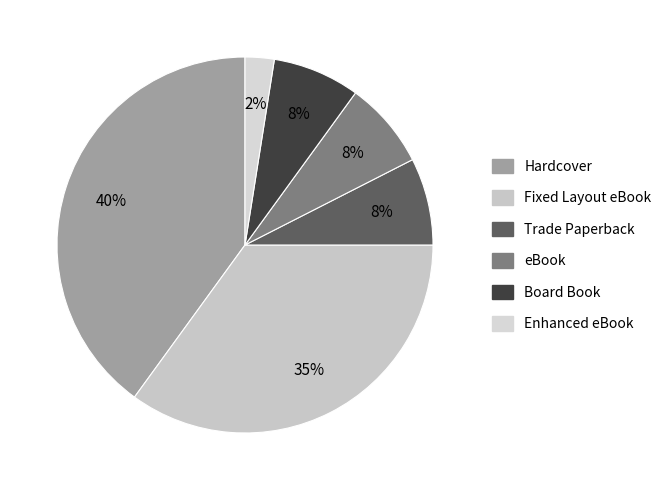

To the nearest percent, what portion does Hardcover represent?

40%